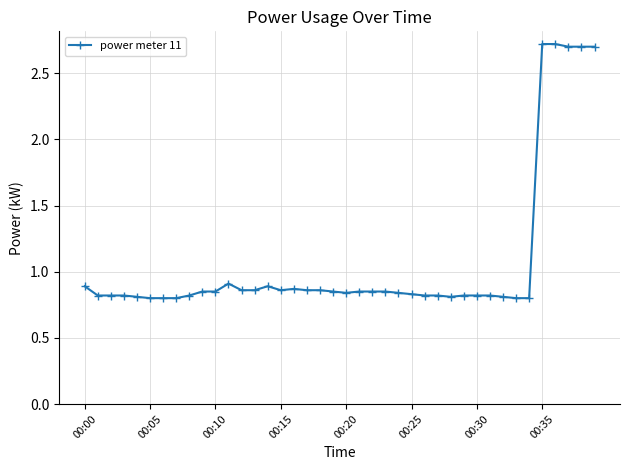

What is the maximum value shown in the chart?

2.7